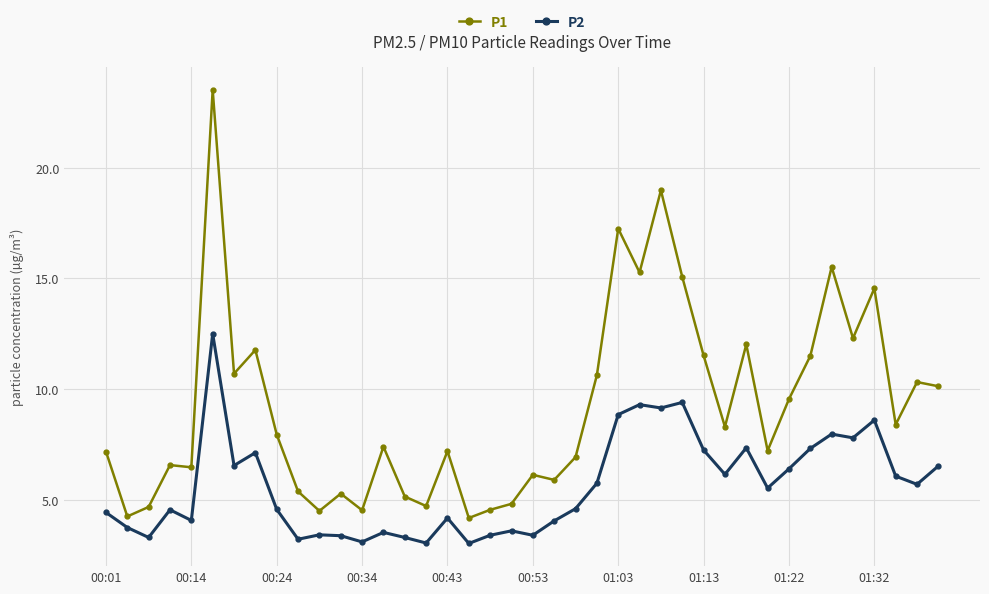

True or false: P2 has more than 1 points higher than both neighbors.

True